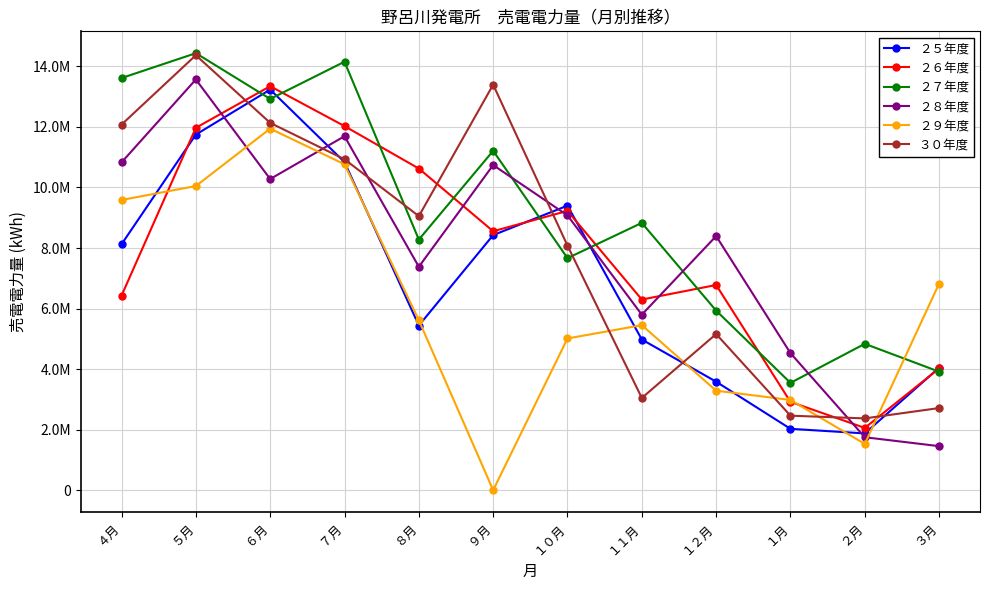

Rank the categories by ２９年度 value from highest to lowest.

６月, ７月, ５月, ４月, ３月, ８月, １１月, １０月, １２月, １月, ２月, ９月